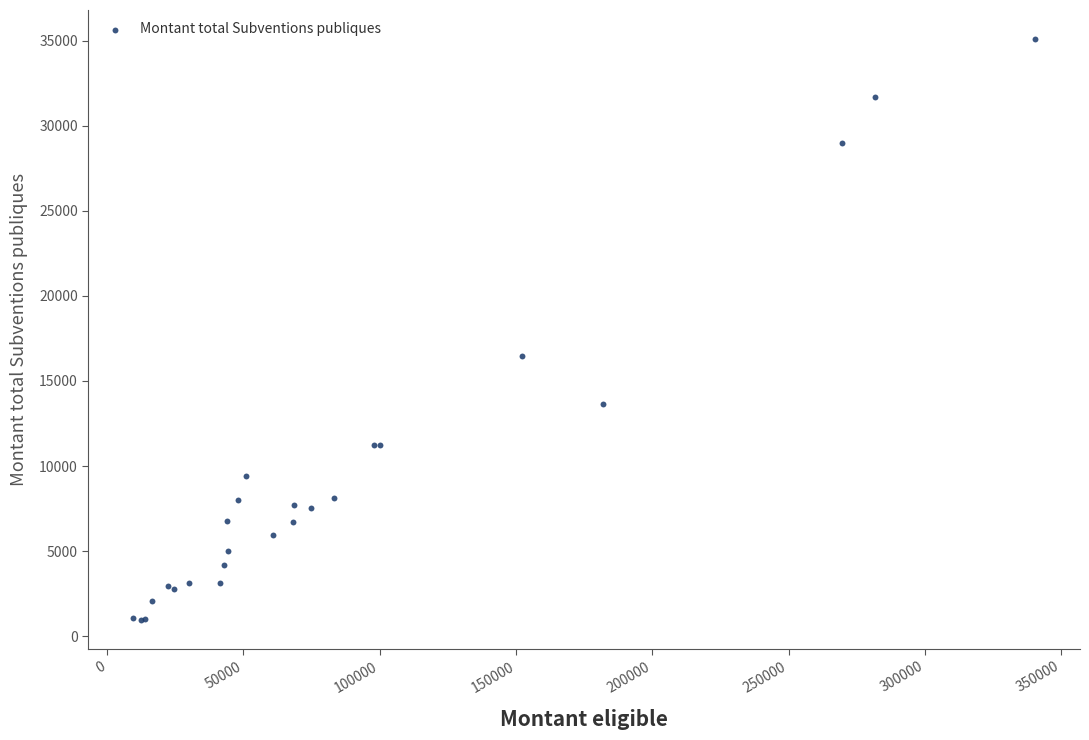

What Y value in the scatter plot is closest to 18016?

16456.8